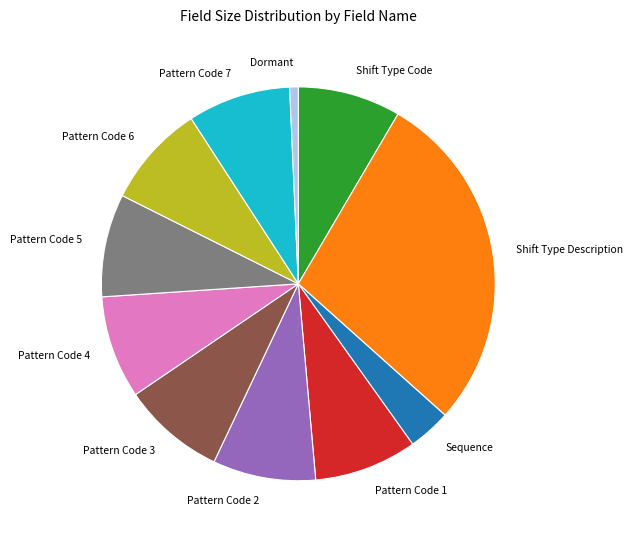

Approximately how many times larger is the value at Pattern Code 2 compared to Pattern Code 1?

1.0